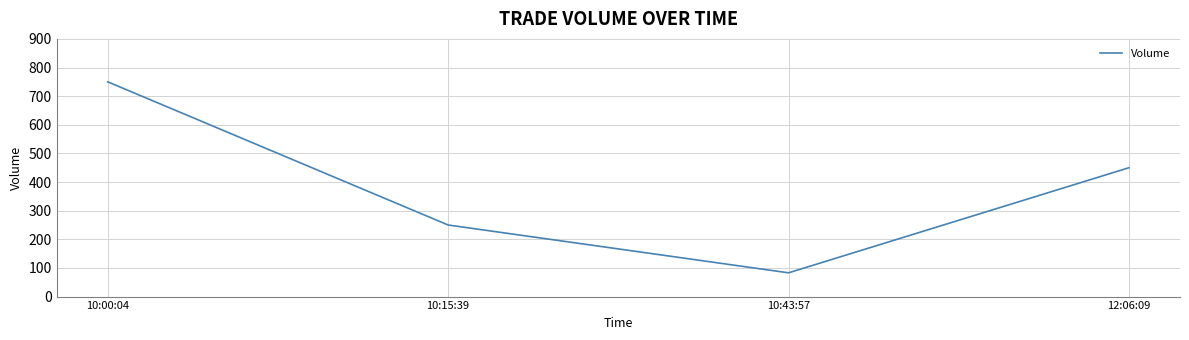

What is the average value?

383